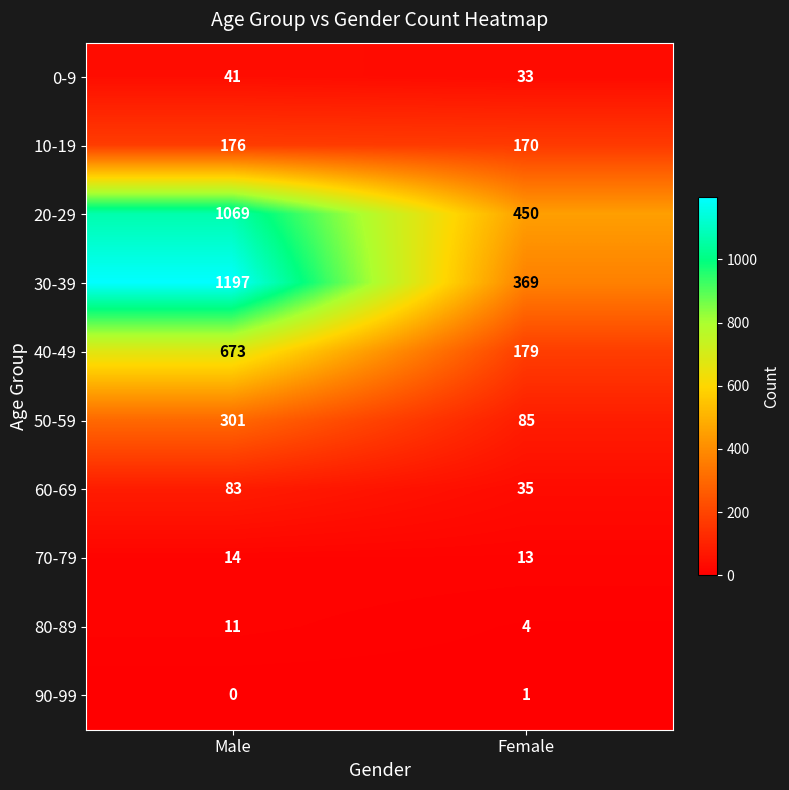

What is the sum of the 0-9 values at Male and Female?

74